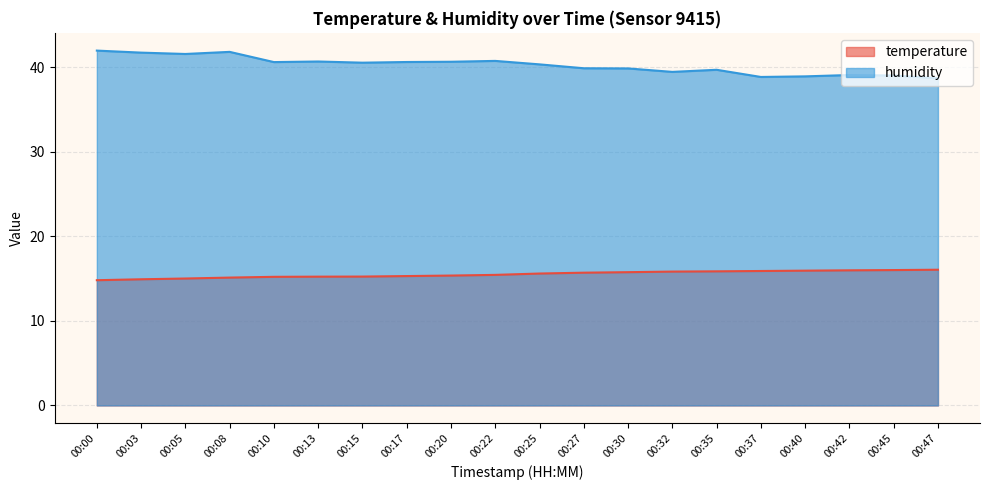

How many lines are shown in the chart?

2